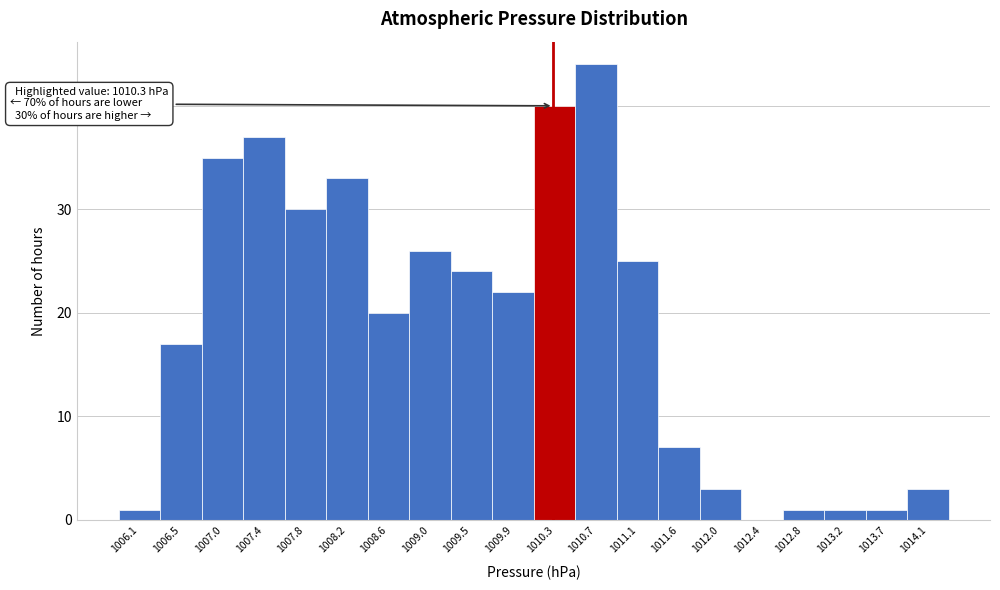

Over which range of the x-axis is the bar tallest?

1010.52 to 1010.94